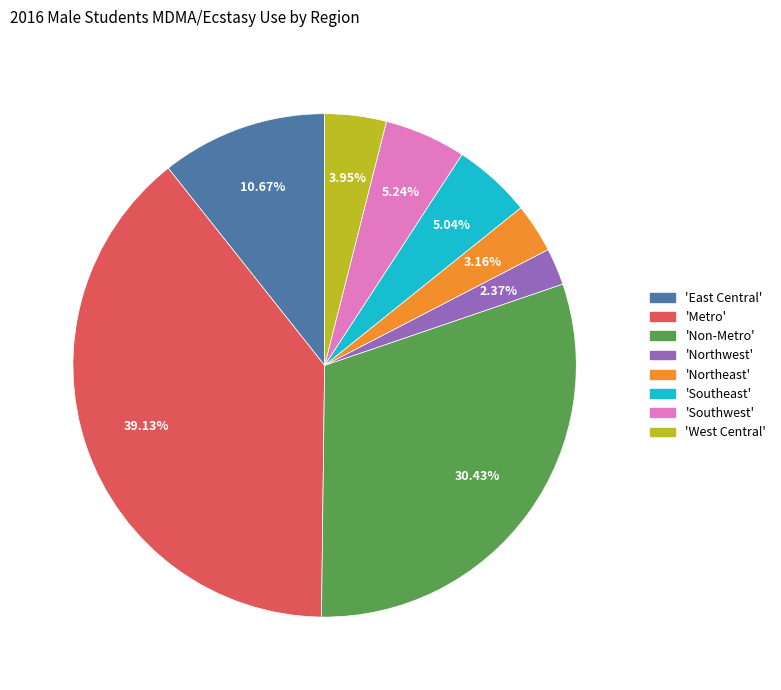

Is there a majority slice in this chart?

No